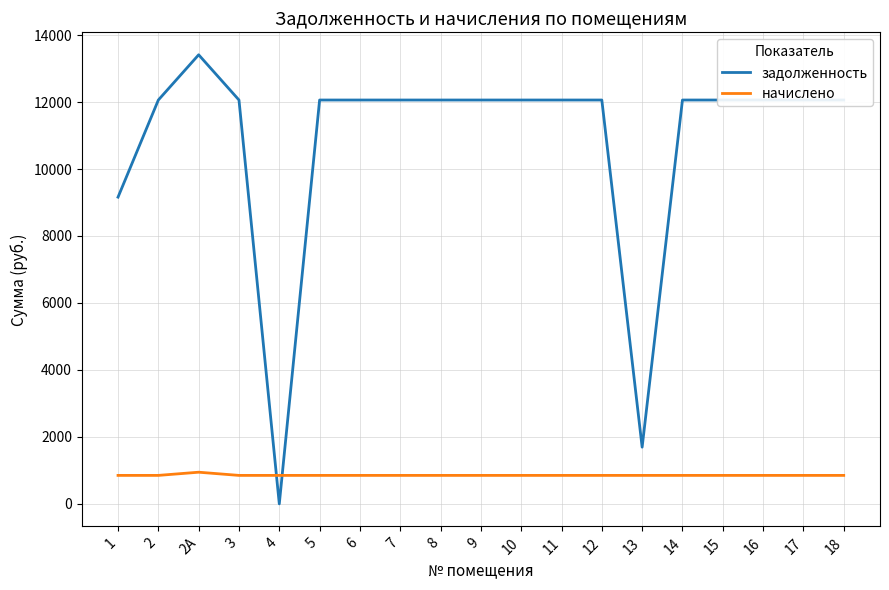

What is the greatest value displayed?

13410.7